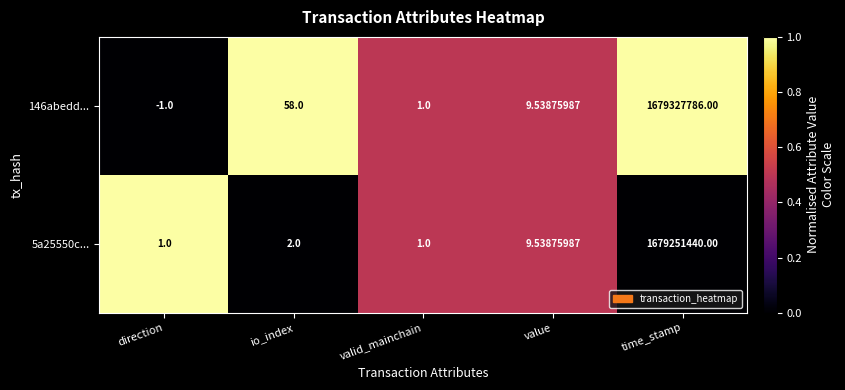

At which label does 146abedd... first exceed 9?

io_index